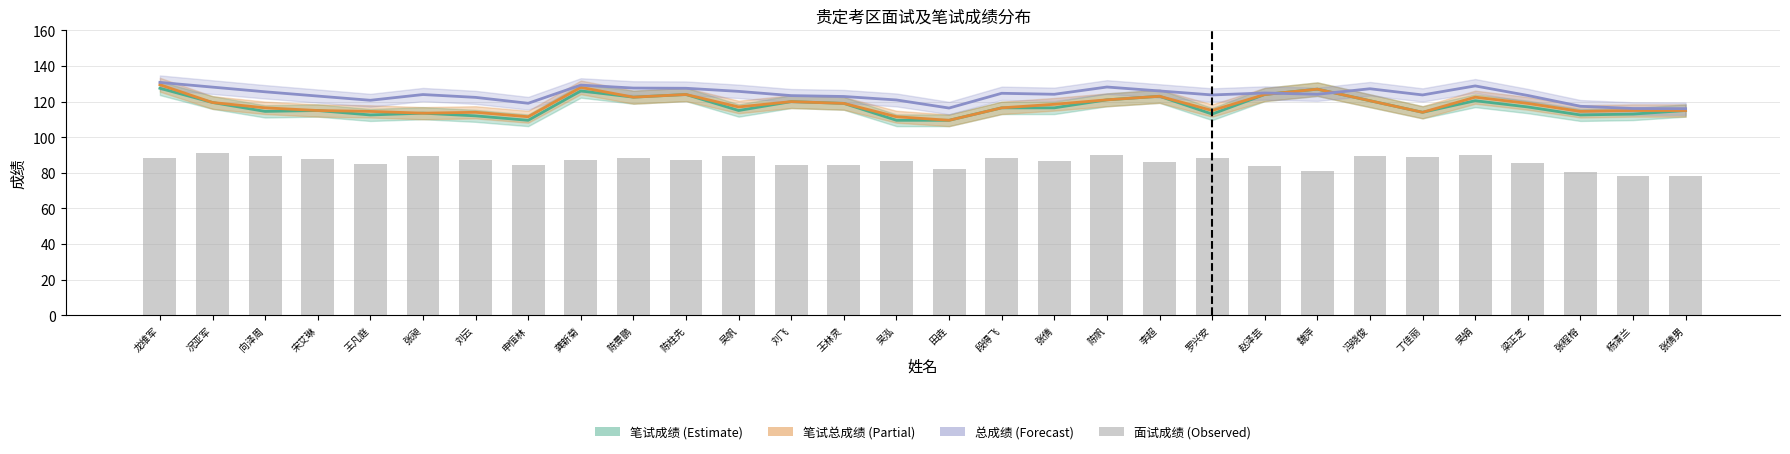

How many groups of bars are there?

30